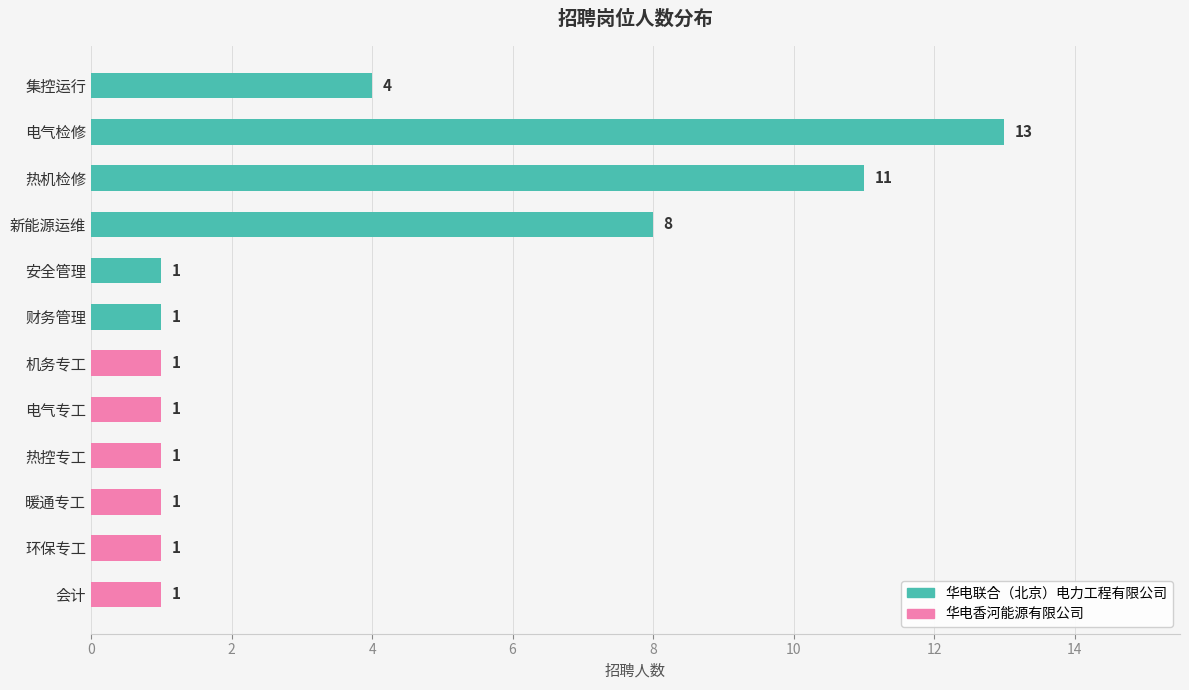

What is the label of the 4th bar from the top?

新能源运维